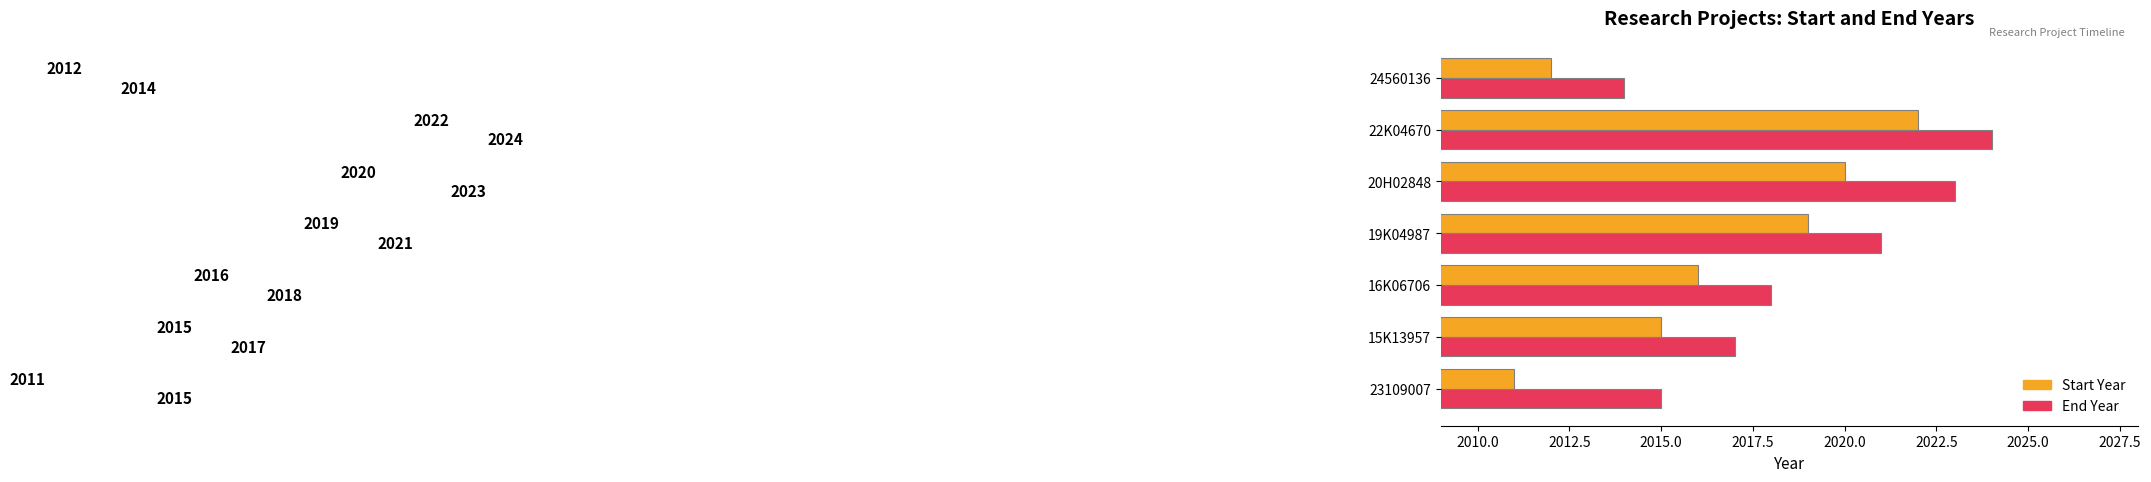

Which series has the largest total across all categories?

End Year